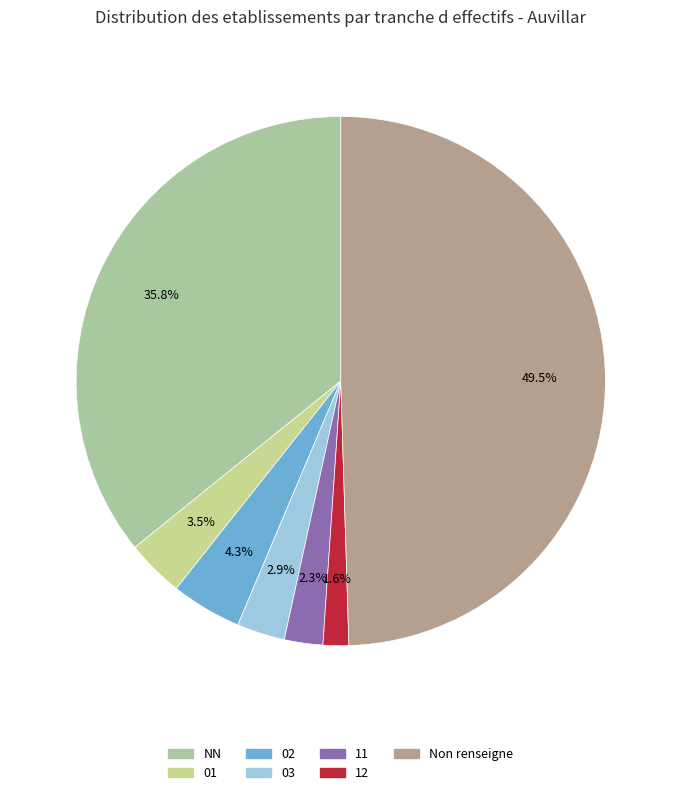

What is the change in value from 01 to 12?

-10